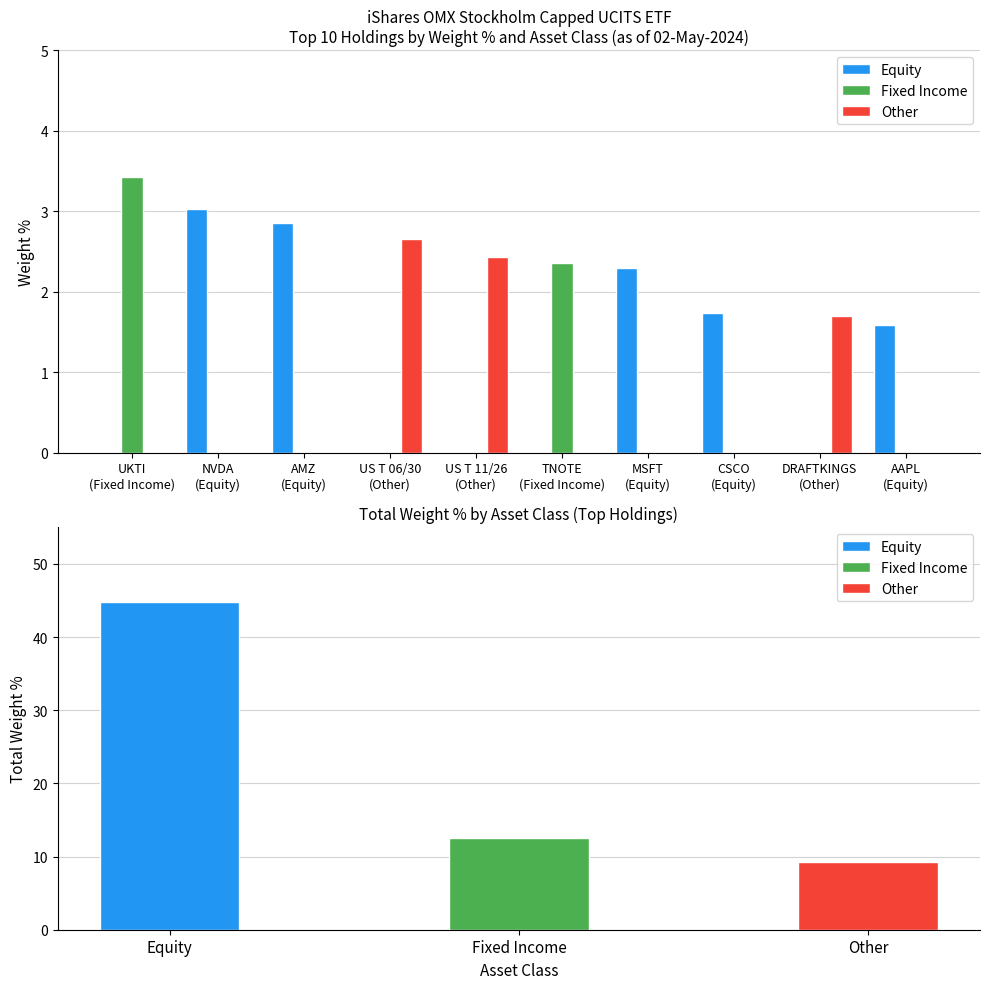

What is the difference between the maximum and minimum values in the Equity series?

3.0